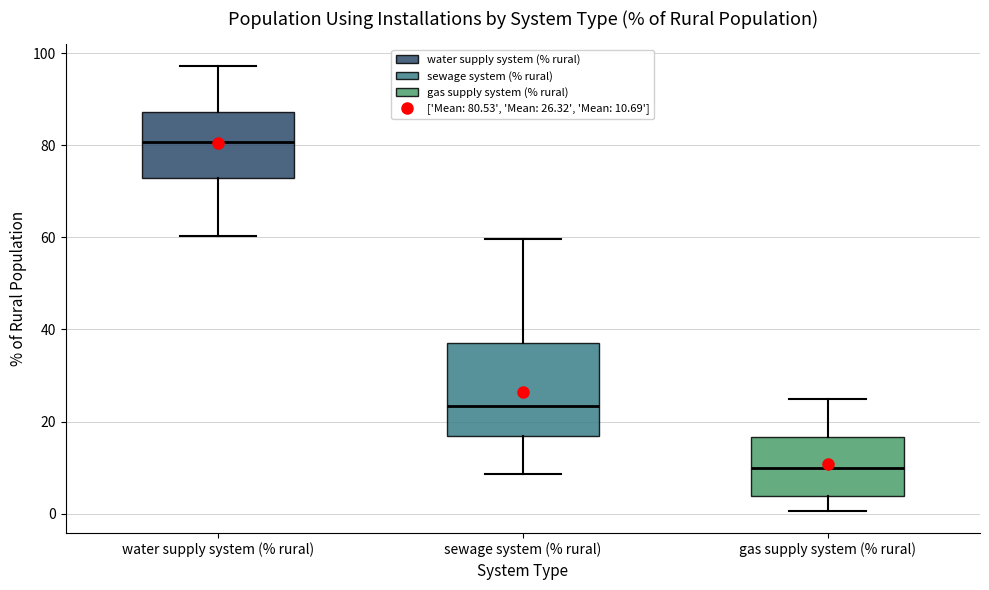

Which box has the highest median line?

water supply system (% rural)